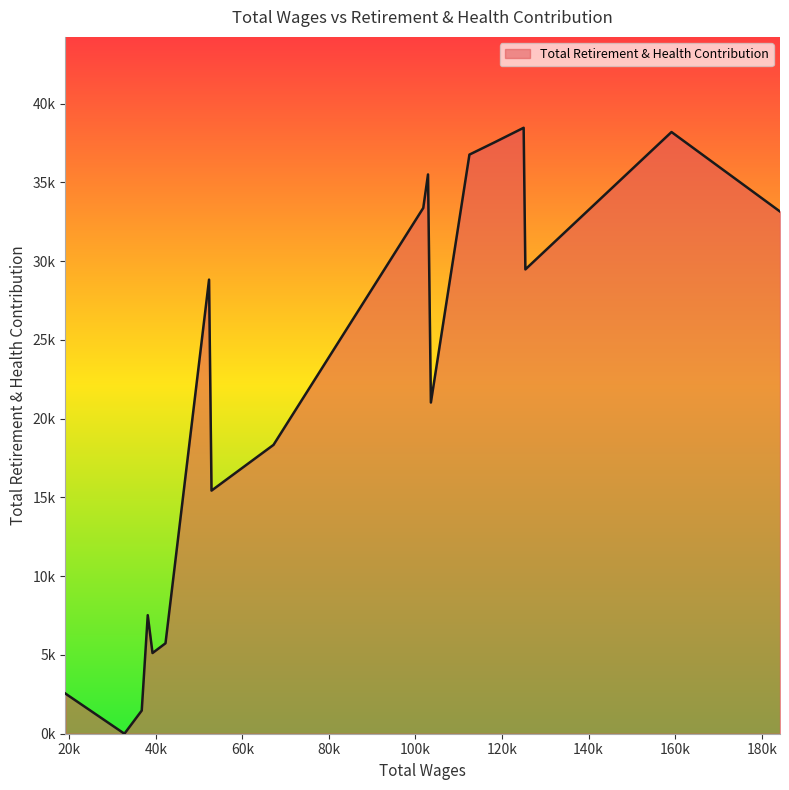

At which category does the chart reach its peak across all series?

124998.0